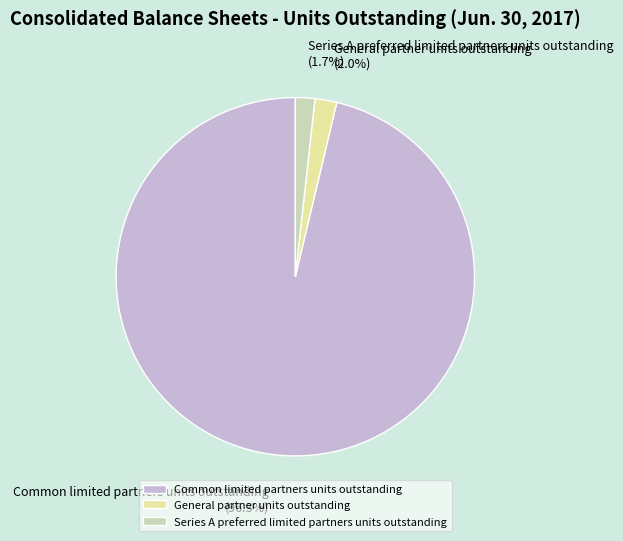

What percentage do General partner units outstanding and Series A preferred limited partners units outstanding together represent?

3.7%